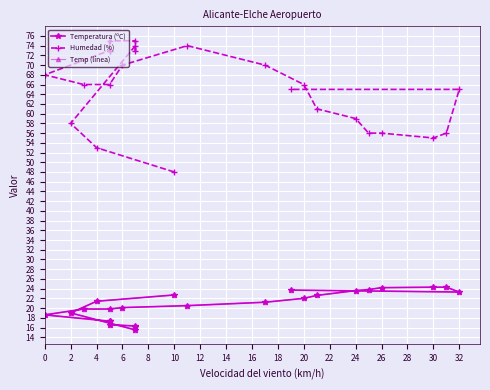

What is the difference between the highest and lowest values at 8?

58.7